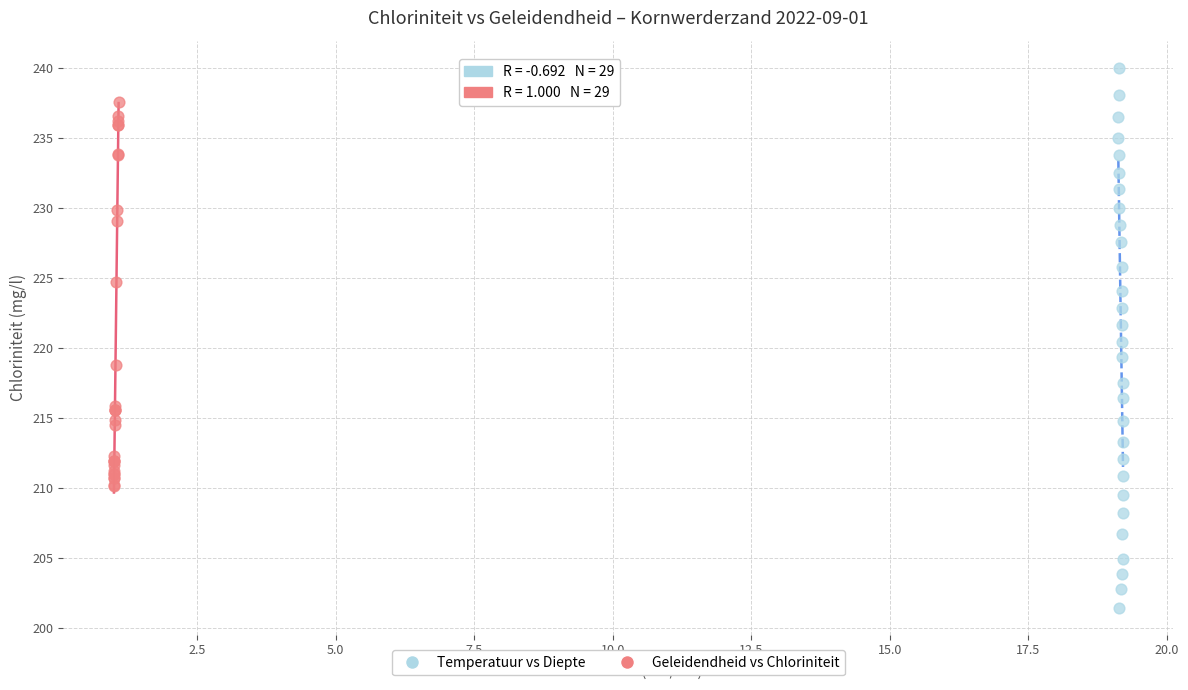

Which series reaches the maximum Y coordinate?

Temperatuur vs Diepte